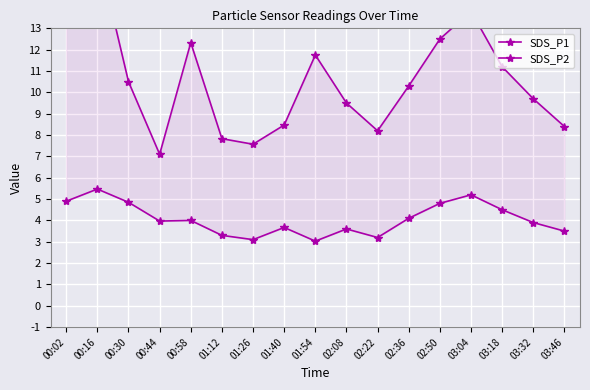

How many lines are shown in the chart?

2